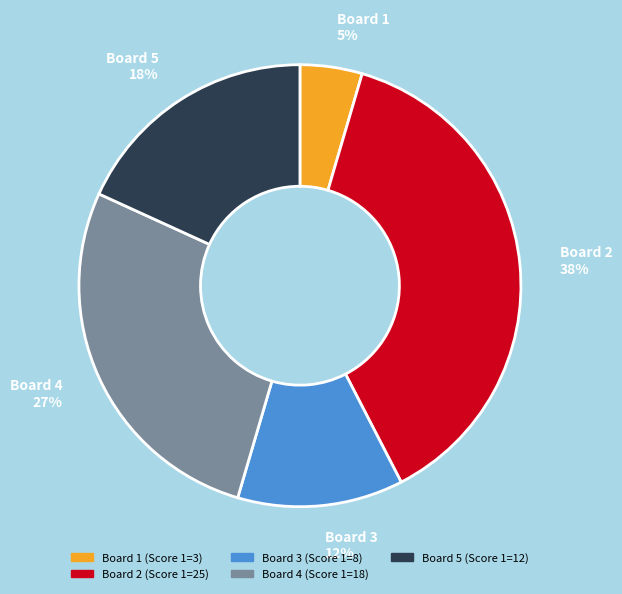

Count the number of slices in the pie.

5